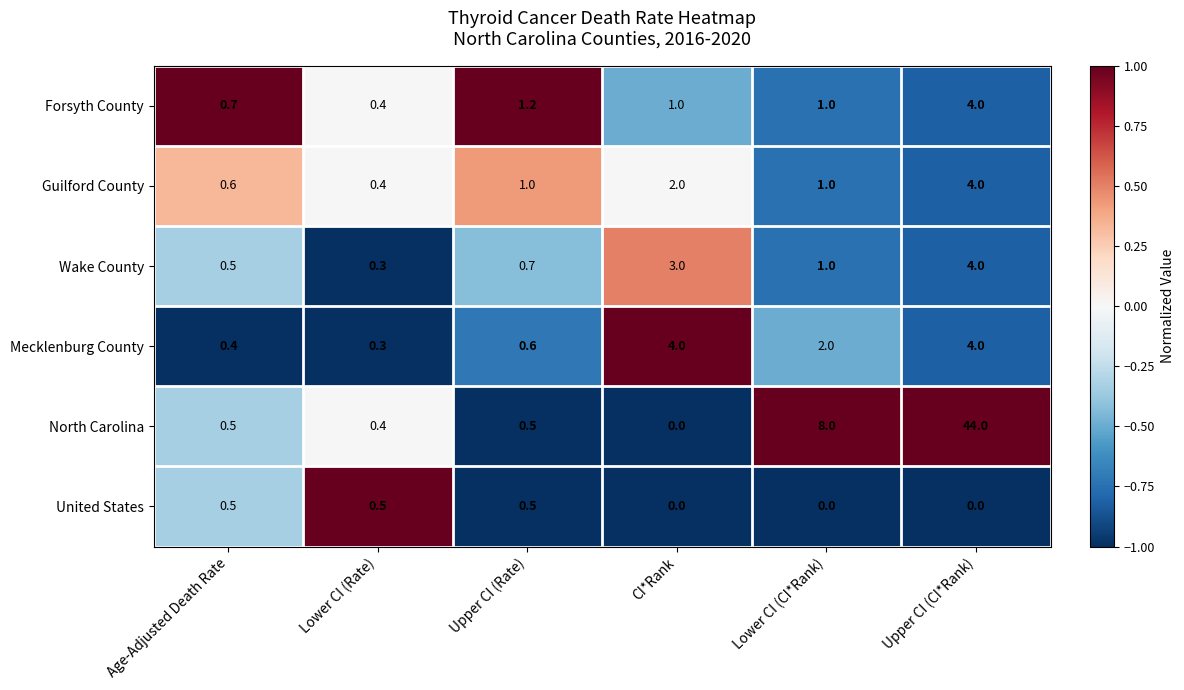

Count the number of categories in the chart.

6